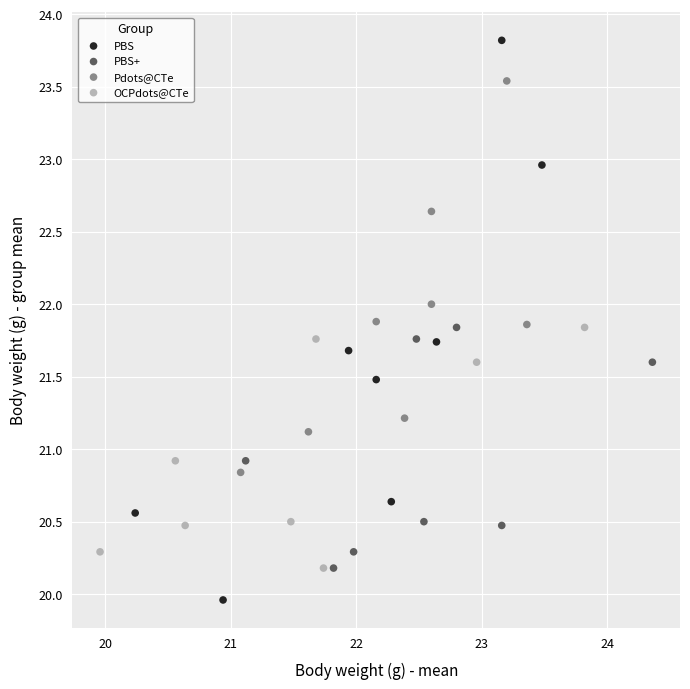

Which series contains the lowest Y value?

PBS